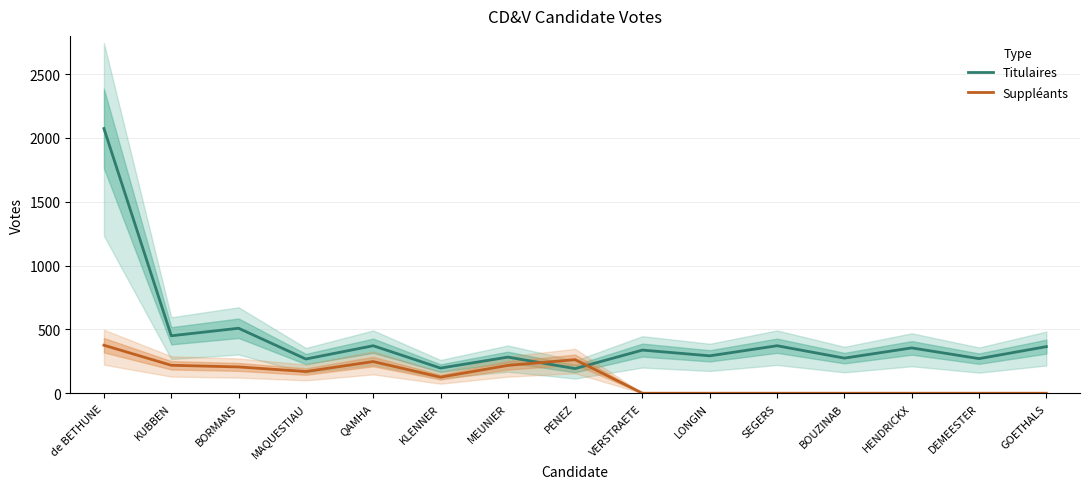

Rank the series by their maximum value, from lowest to highest.

Suppléants, Titulaires